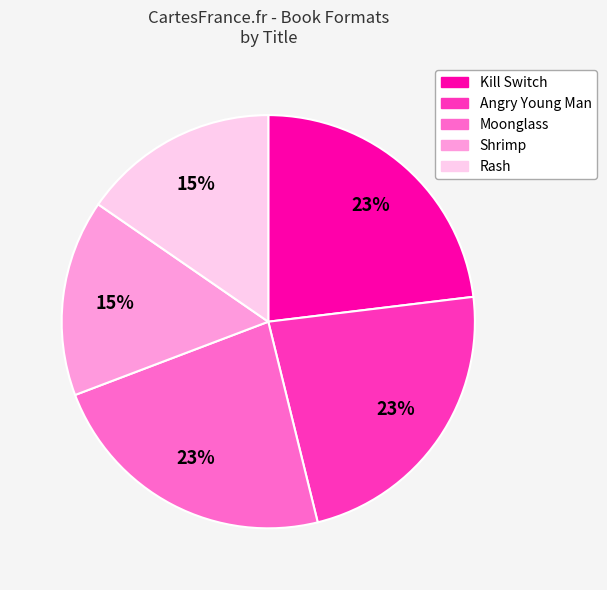

To the nearest percent, what is the difference between the Rash and Kill Switch slice percentages?

8%